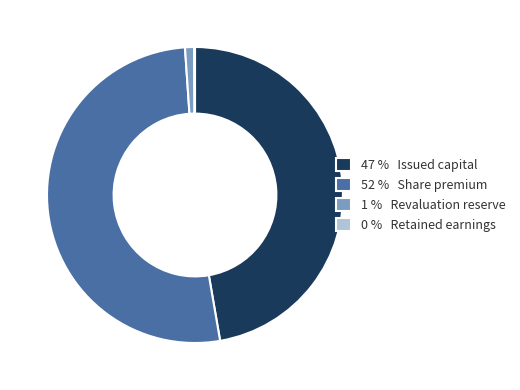

Is the sum of 1 % Revaluation reserve and 52 % Share premium greater than half?

Yes